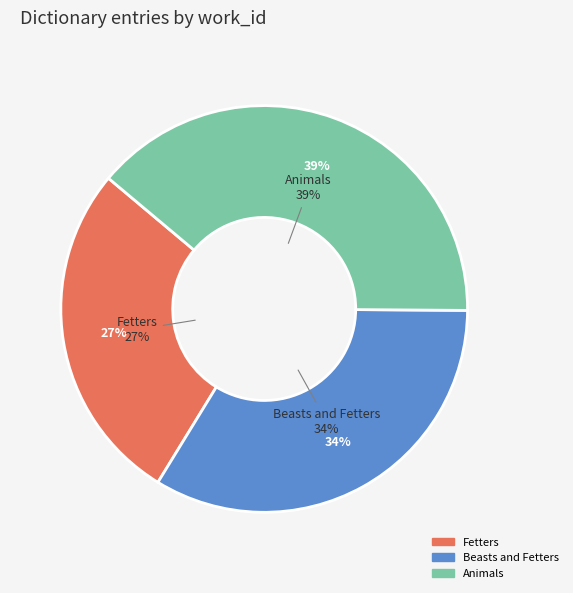

Rank the categories by value from highest to lowest.

Animals, Beasts and Fetters, Fetters